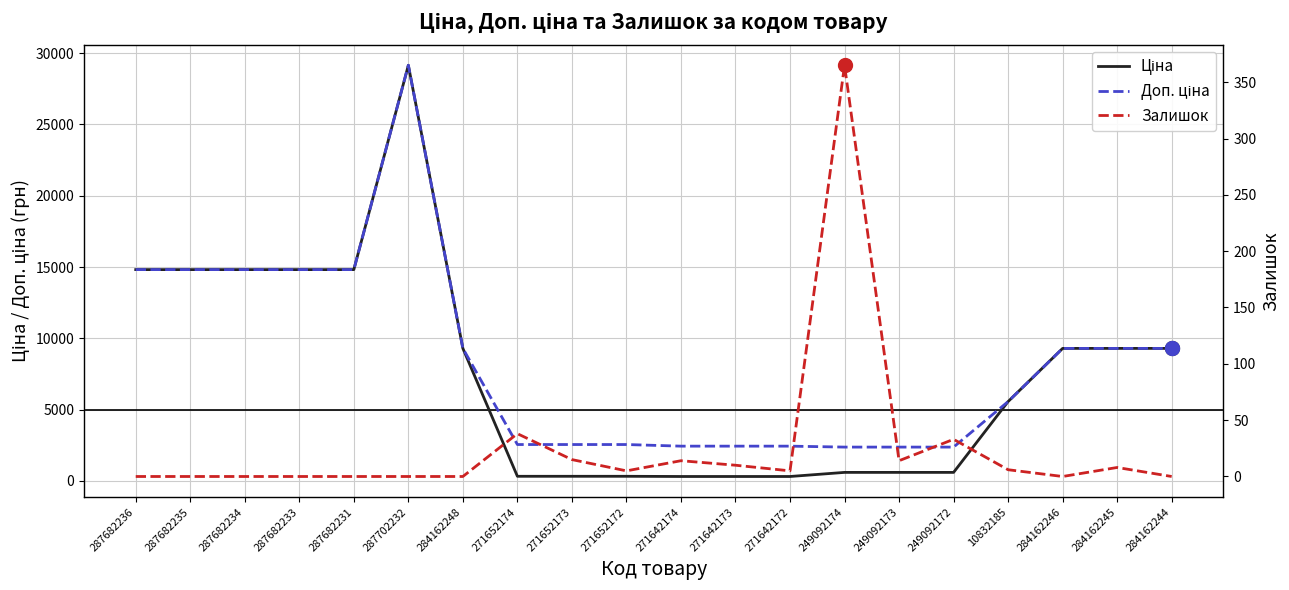

Reading left to right, what are all the values shown in this chart?

Ціна: 14817.6	14817.6	14817.6	14817.6	14817.6	29152.3	9290.5	318.3	318.3	318.3	304.1	304.1	304.1	591.6	591.6	591.6	5560.3	9290.5	9290.5	9290.5
Доп. ціна: 14817.6	14817.6	14817.6	14817.6	14817.6	29152.3	9290.5	2546.4	2546.4	2546.4	2432.8	2432.8	2432.8	2366.5	2366.5	2366.5	5560.3	9290.5	9290.5	9290.5
Залишок: 0.0	0.0	0.0	0.0	0.0	0.0	0.0	38.0	15.0	5.0	14.0	10.0	5.0	365.0	14.0	33.0	6.0	0.0	8.0	0.0